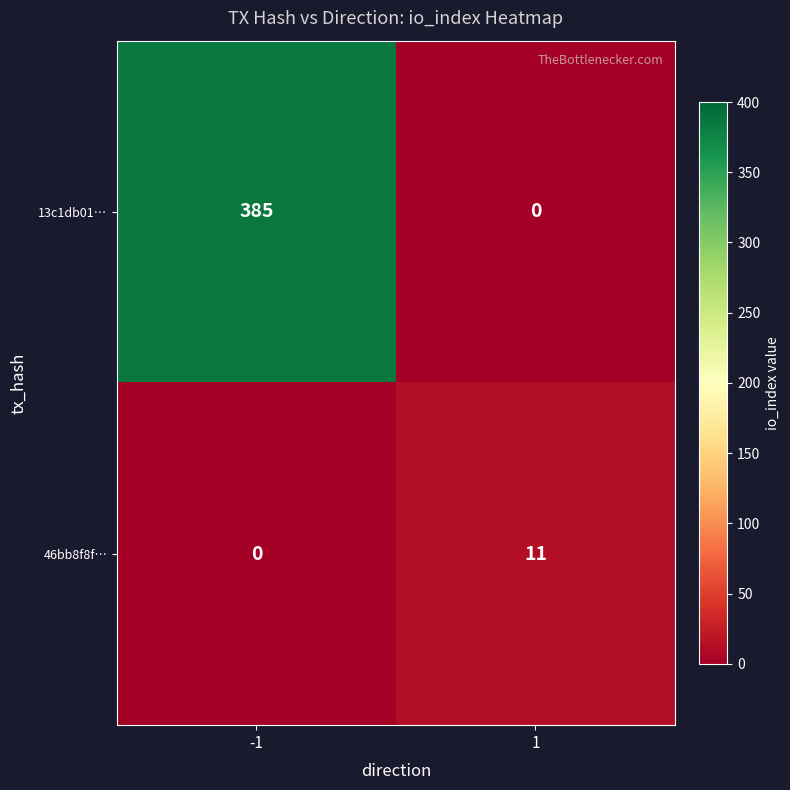

The value of 13c1db01… at 1 is 0. True or false?

True